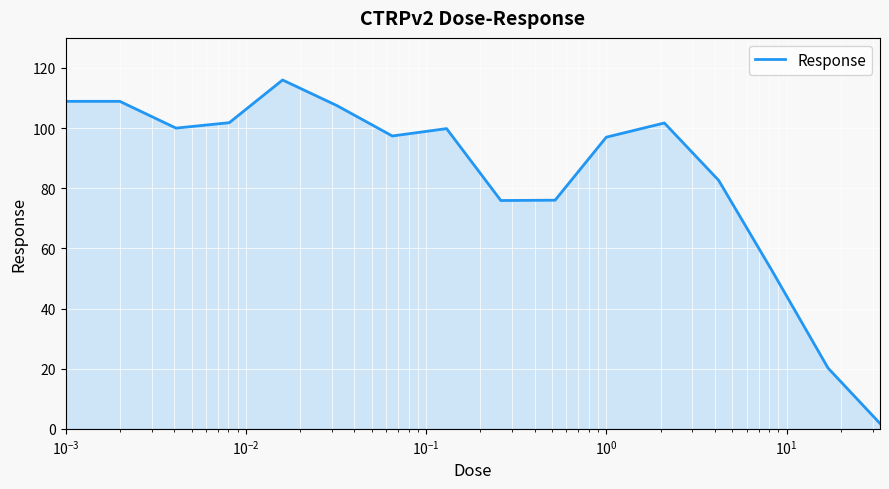

What is the difference between the maximum and minimum values?

114.2